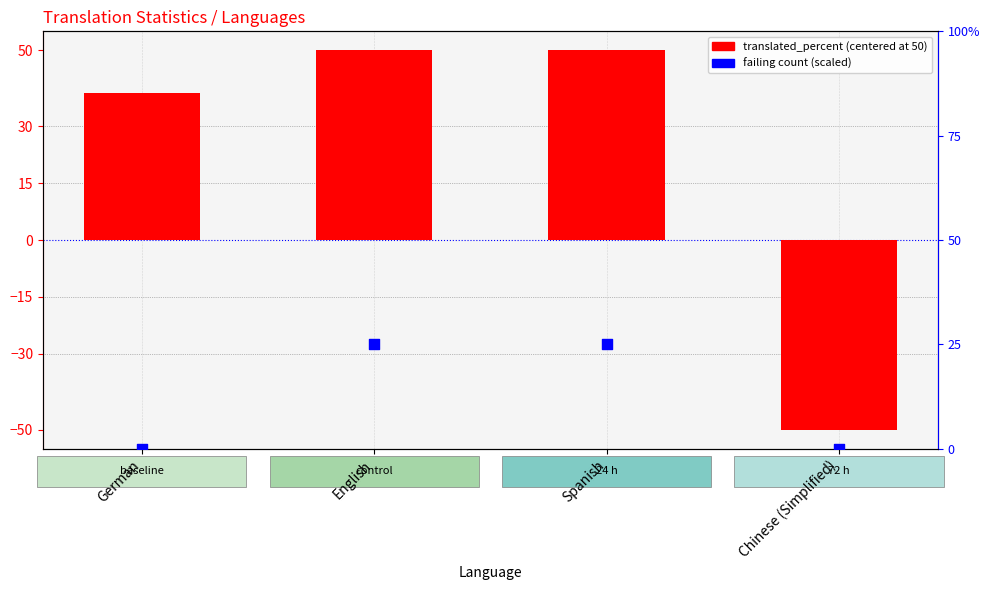

What are all the series names shown in the legend?

translated_percent (centered), failing